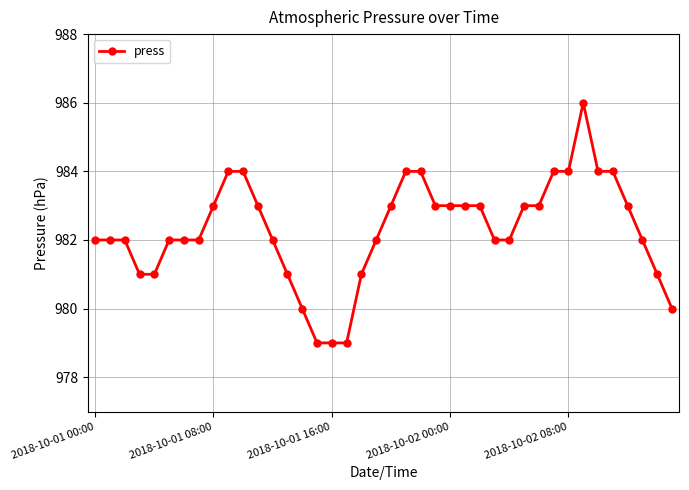

What is the difference between the second highest and minimum values?

5